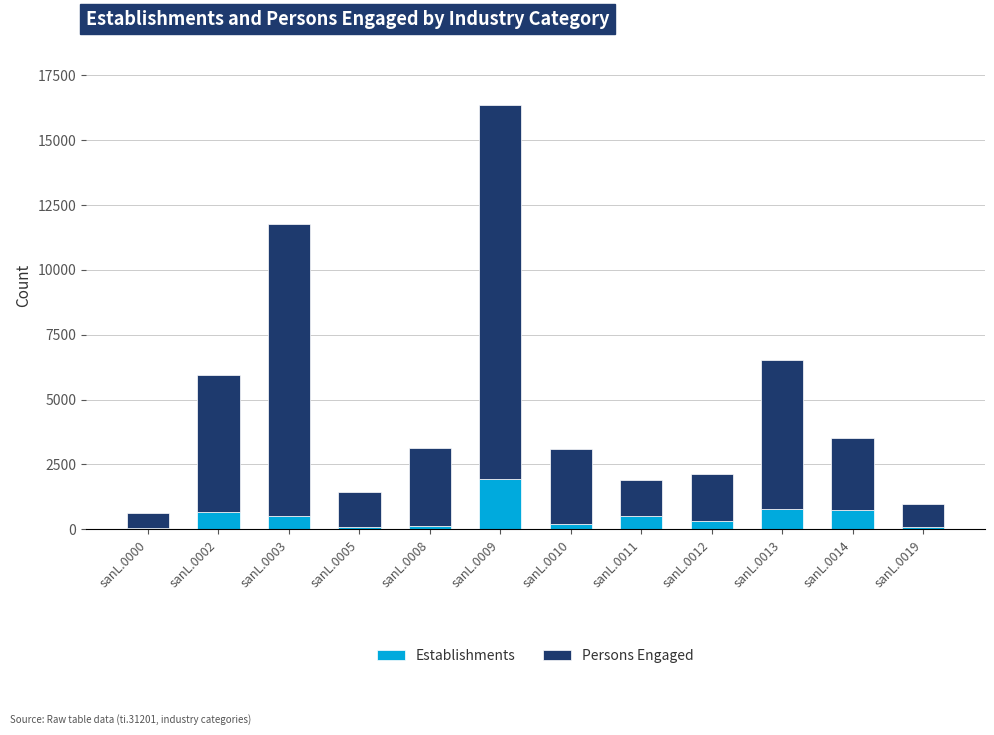

Are the bars grouped side by side (vs. stacked)?

No